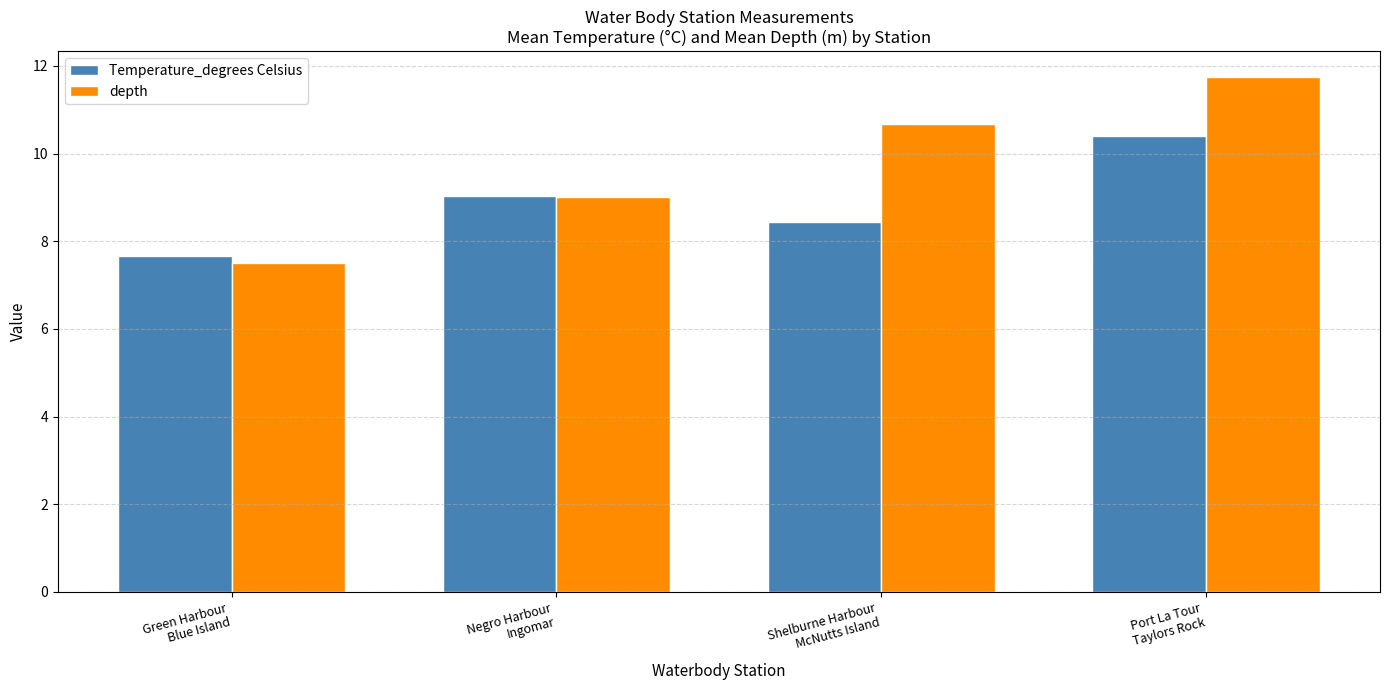

True or false: depth has a value of 10.7 at Shelburne Harbour
McNutts Island.

True